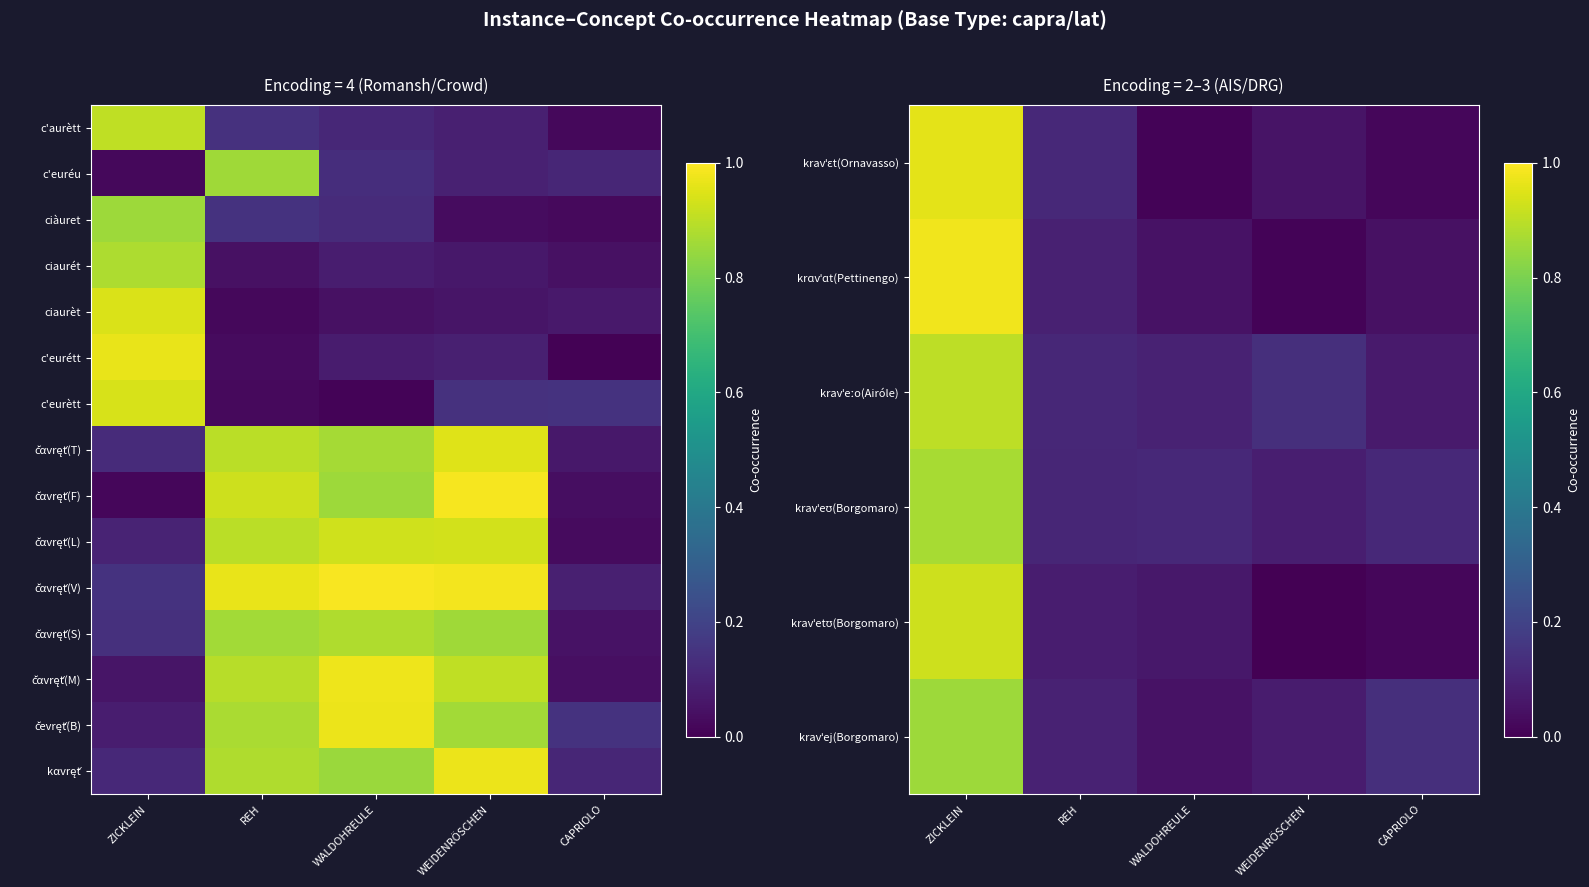

Where is c'eurètt nearest to the value 0?

WALDOHREULE